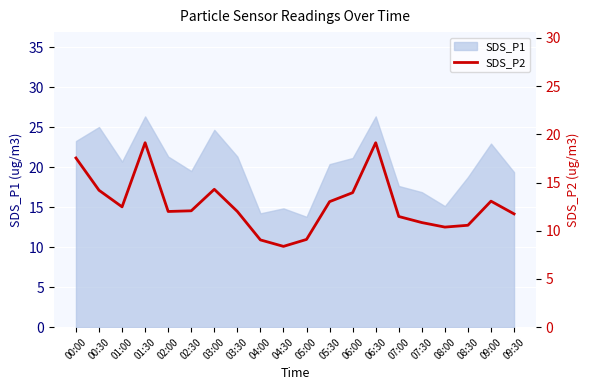

True or false: SDS_P1 has a value of 30.7 at 00:00.

False